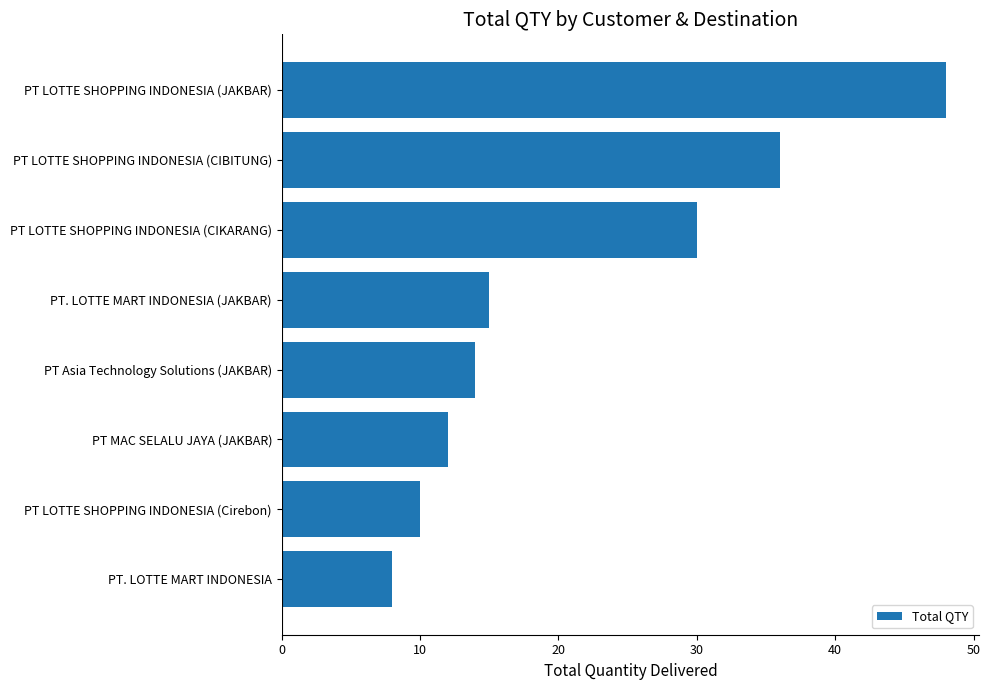

What value does the data have at PT LOTTE SHOPPING INDONESIA (CIKARANG)?

30